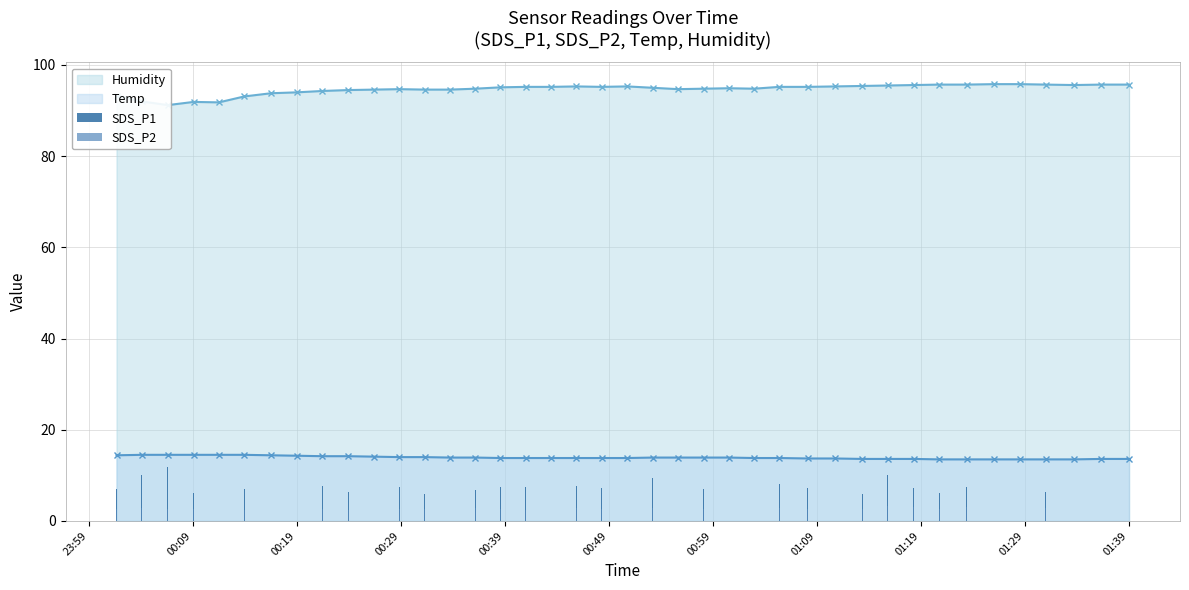

What is the minimum value for Temp?

13.5